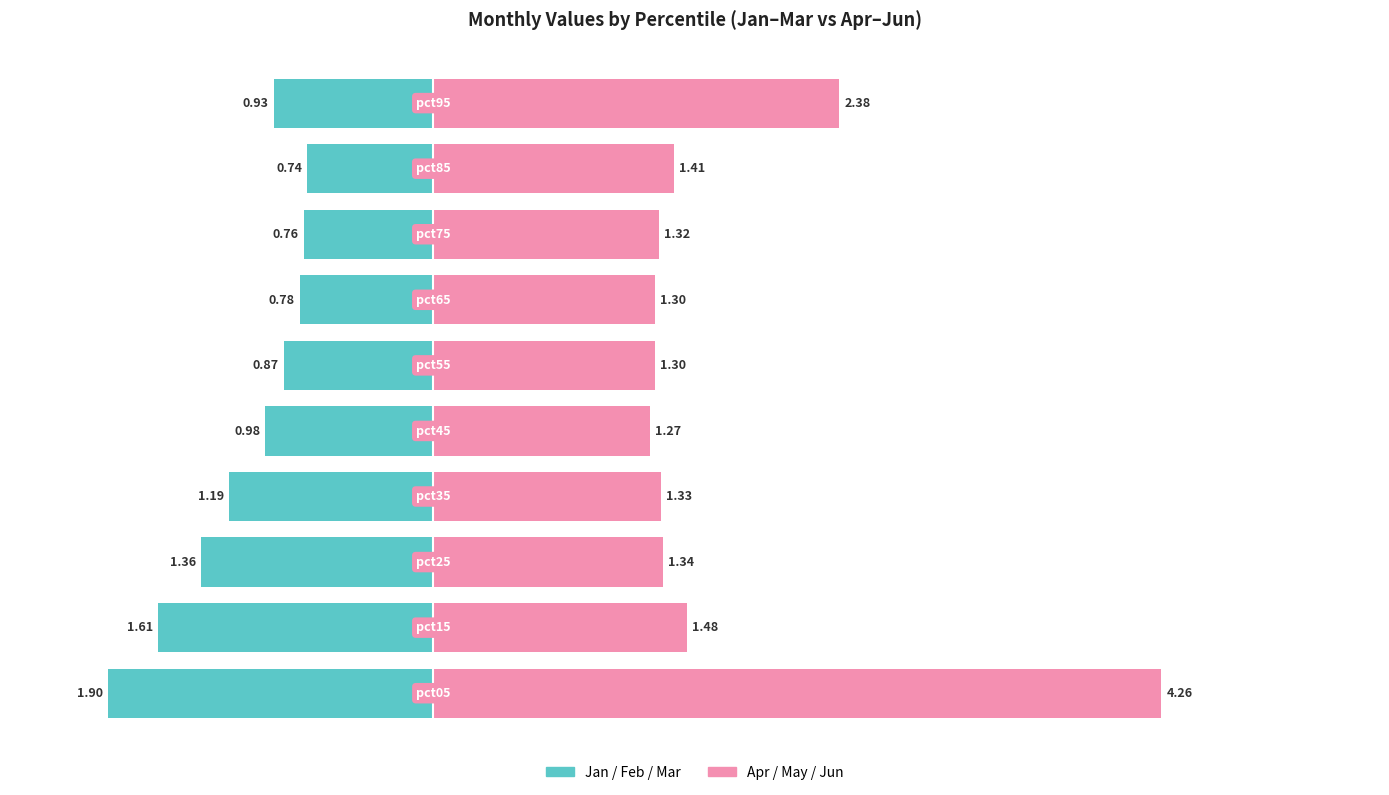

Reading left to right, transcribe all the data shown in this chart.

Jan+Feb+Mar: -1.9	-1.6	-1.4	-1.2	-1.0	-0.9	-0.8	-0.8	-0.7	-0.9
Apr+May+Jun: 4.3	1.5	1.3	1.3	1.3	1.3	1.3	1.3	1.4	2.4